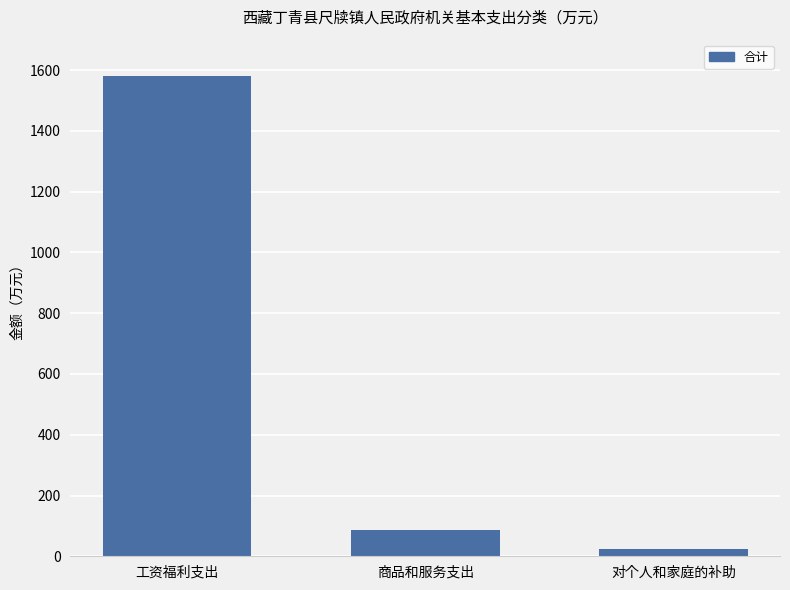

Approximately how many times larger is the value at 工资福利支出 compared to 商品和服务支出?

18.0